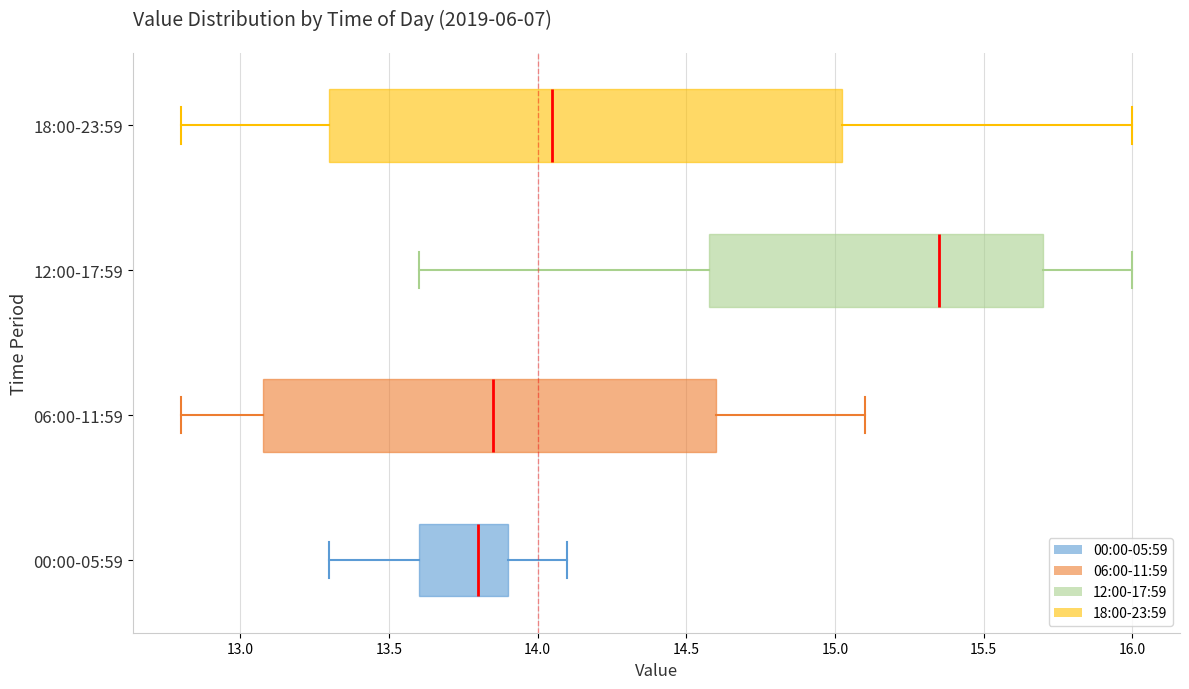

Which box's median line is the furthest to the left?

00:00-05:59